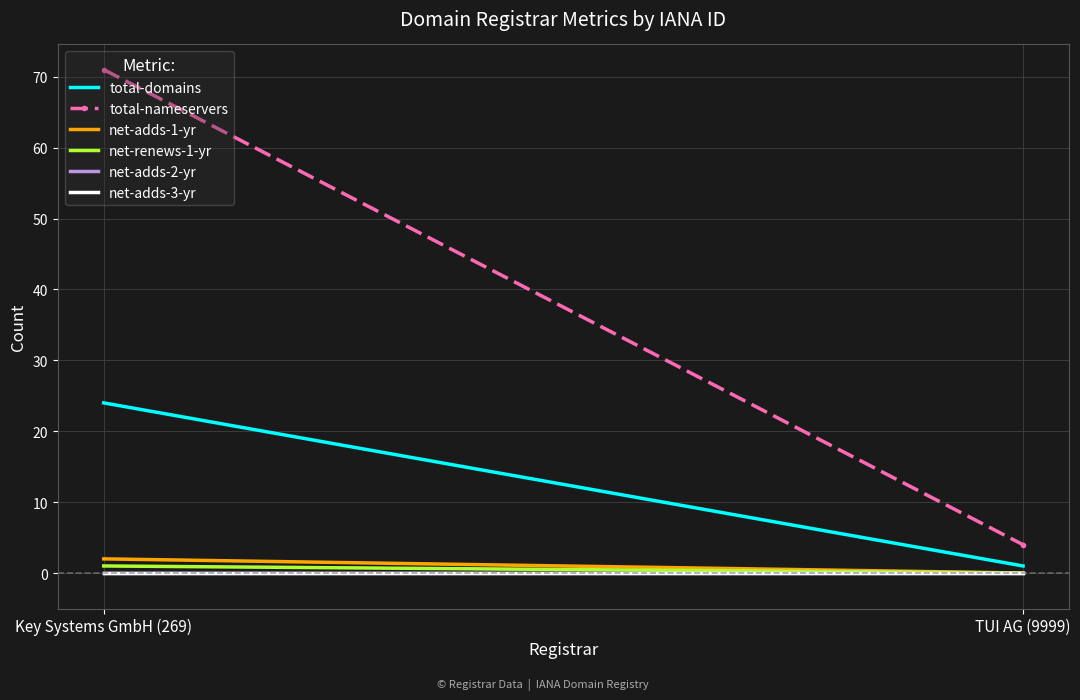

How many lines are shown in the chart?

6